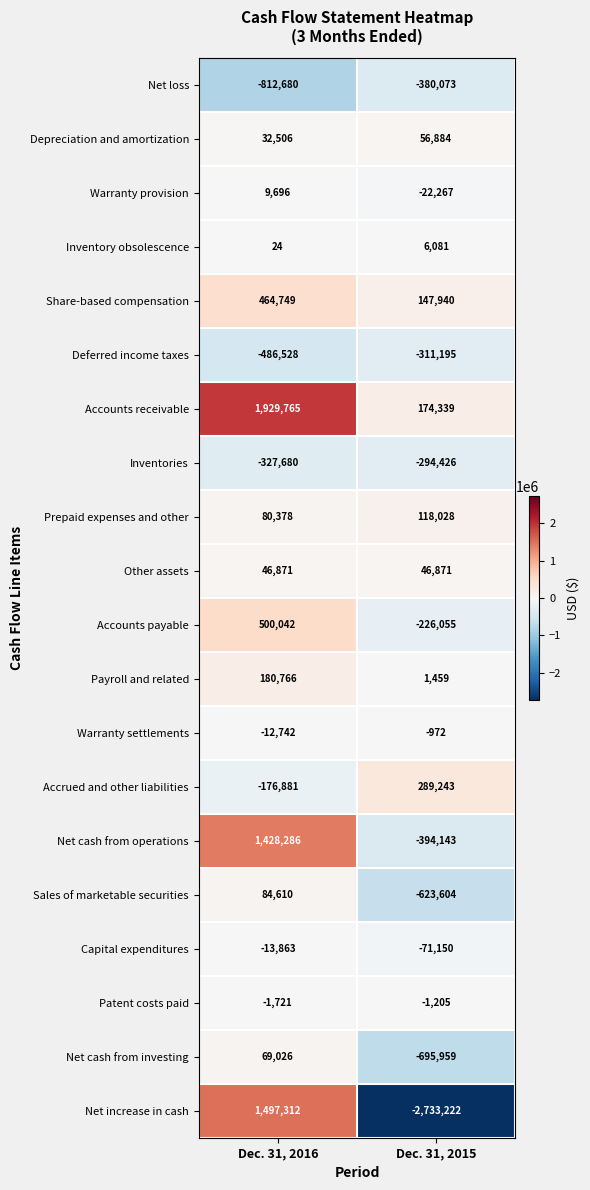

What is the sum of the Payroll and related values at Dec. 31, 2015 and Dec. 31, 2016?

182225